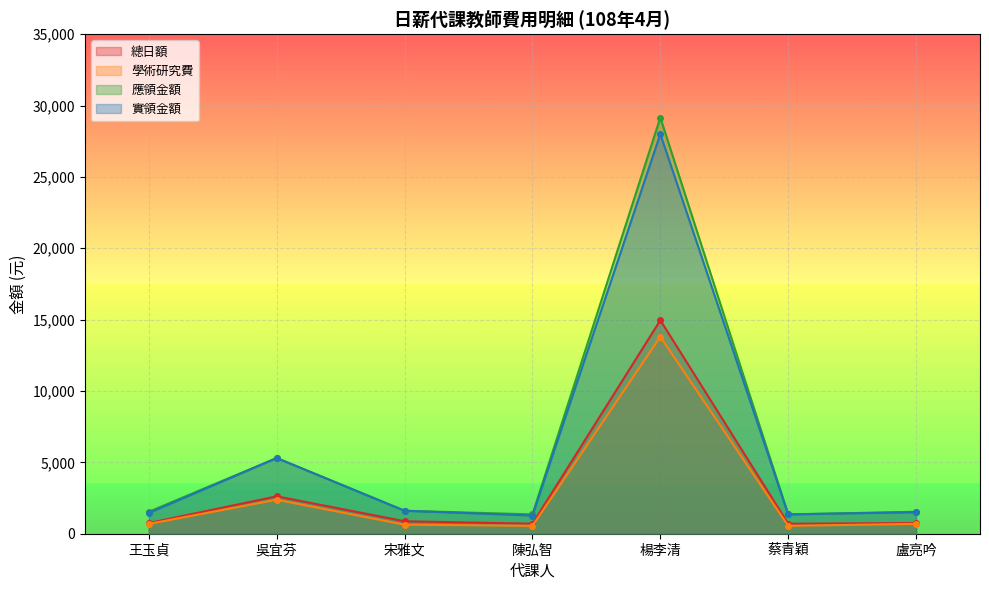

At which category does 應領金額 reach its first local peak?

吳宜芬